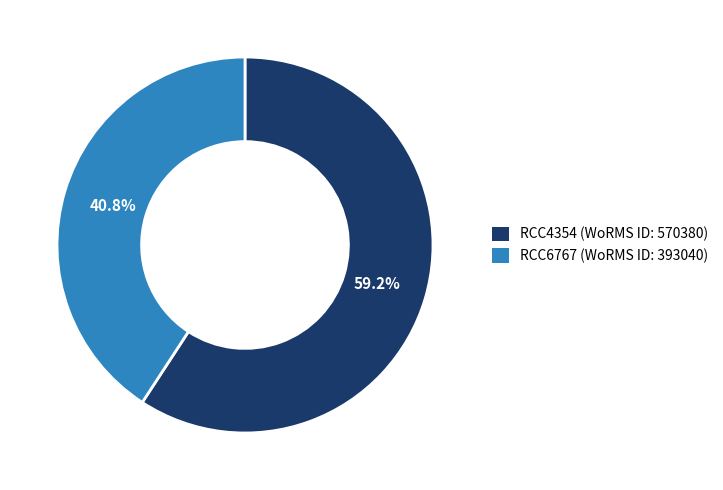

Which category has the smallest portion of the pie?

RCC6767